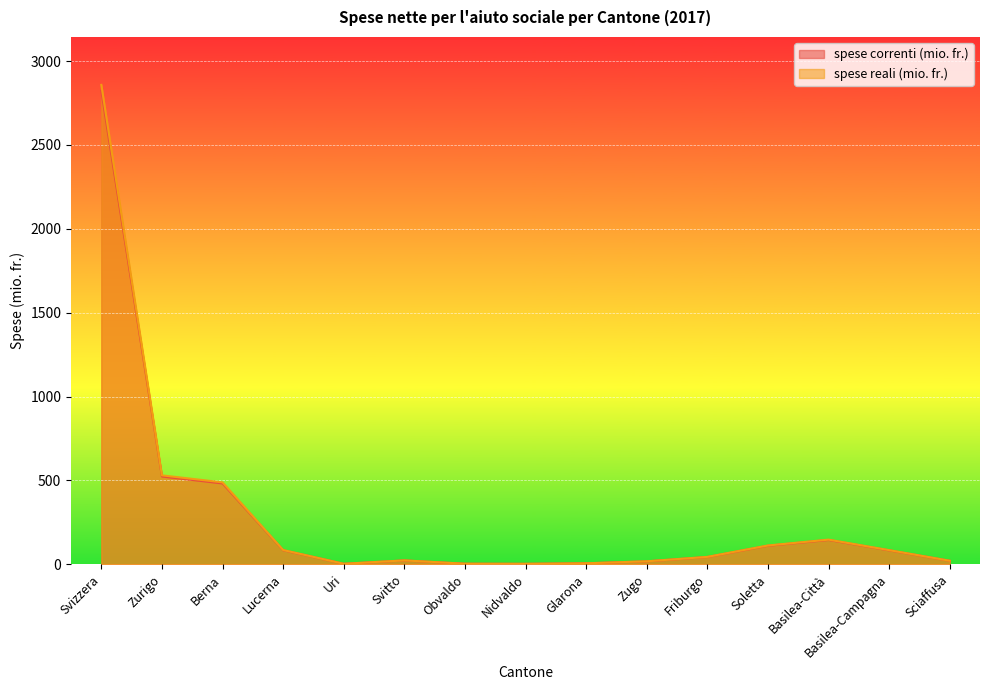

In spese correnti (mio. fr.), how many points are higher than both neighbors (excluding endpoints)?

2